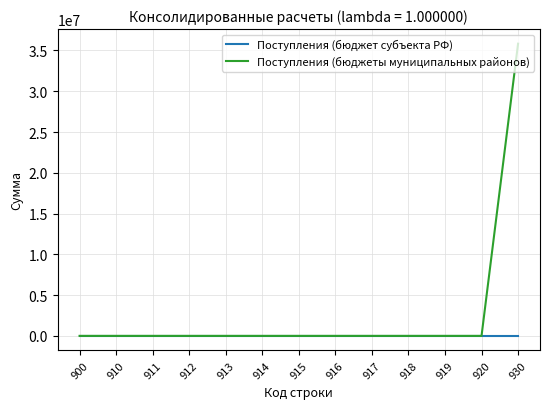

Count the number of categories in the chart.

13